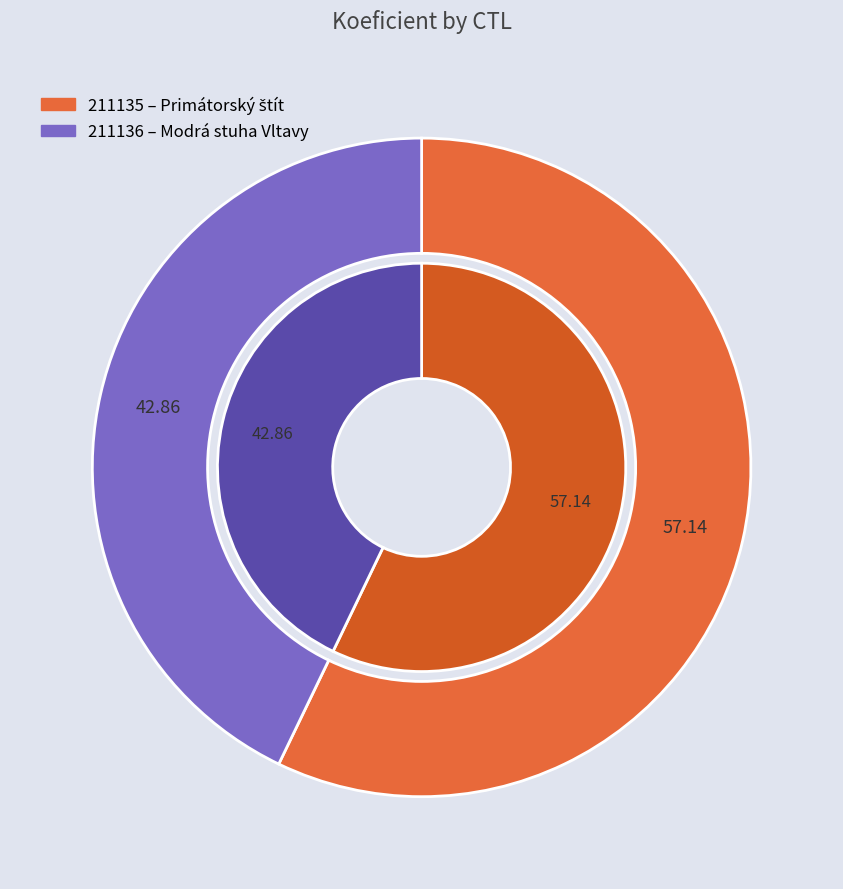

Rank the categories by value from highest to lowest.

211135, 211136